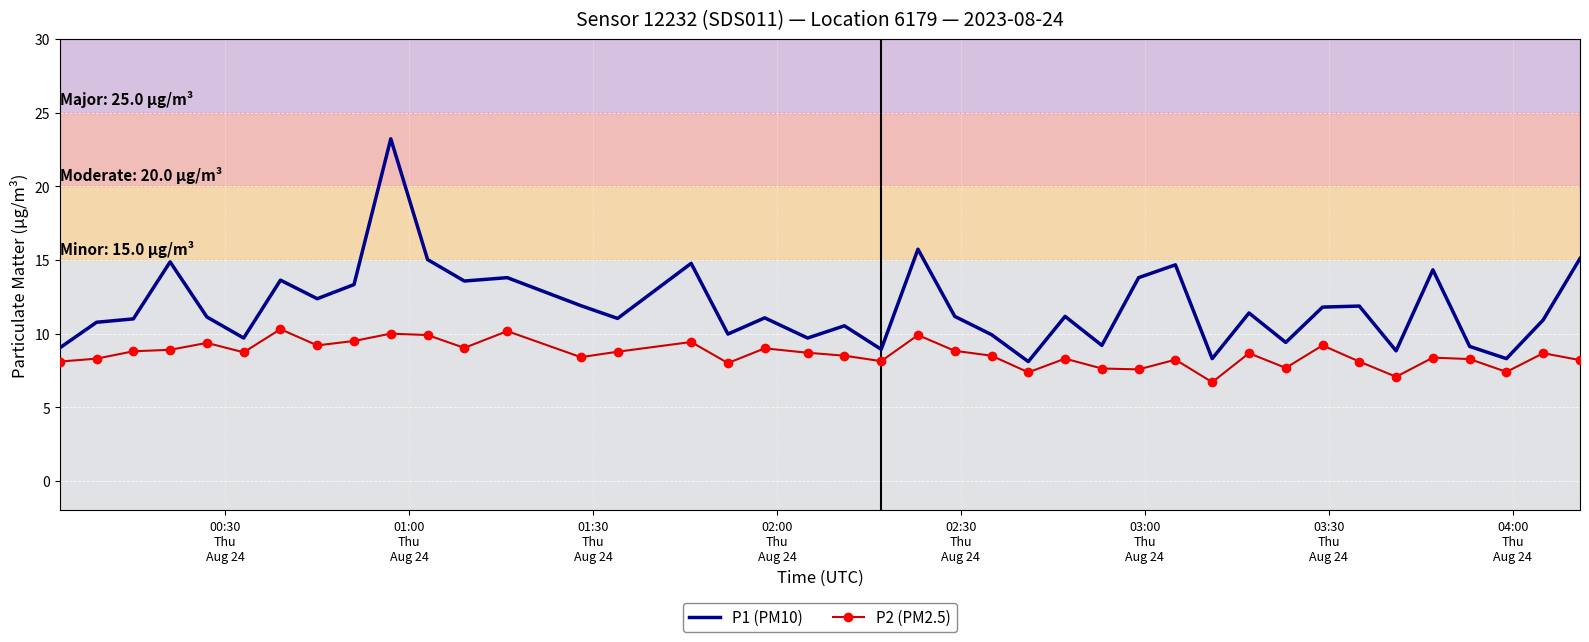

True or false: P2 (PM2.5) and P1 (PM10) cross at least once.

False